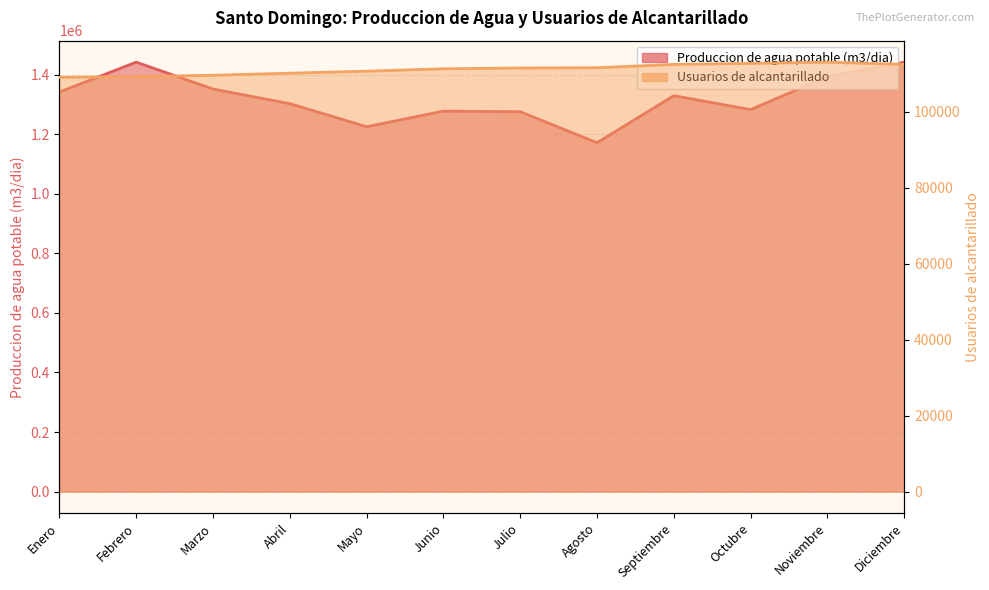

Which category has the lowest value in the Usuarios alcantarillado series?

Enero